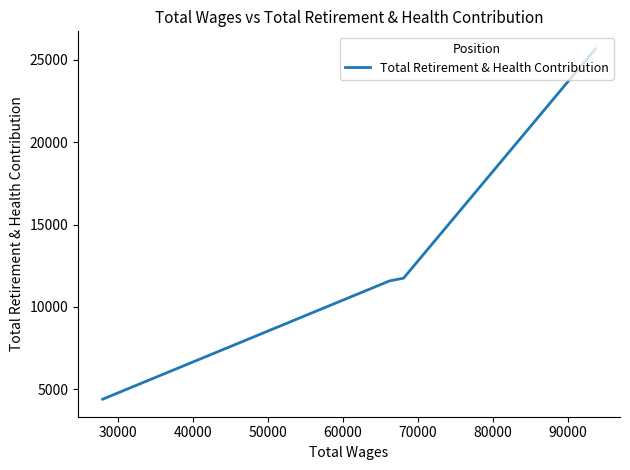

How many distinct data groups are displayed?

1